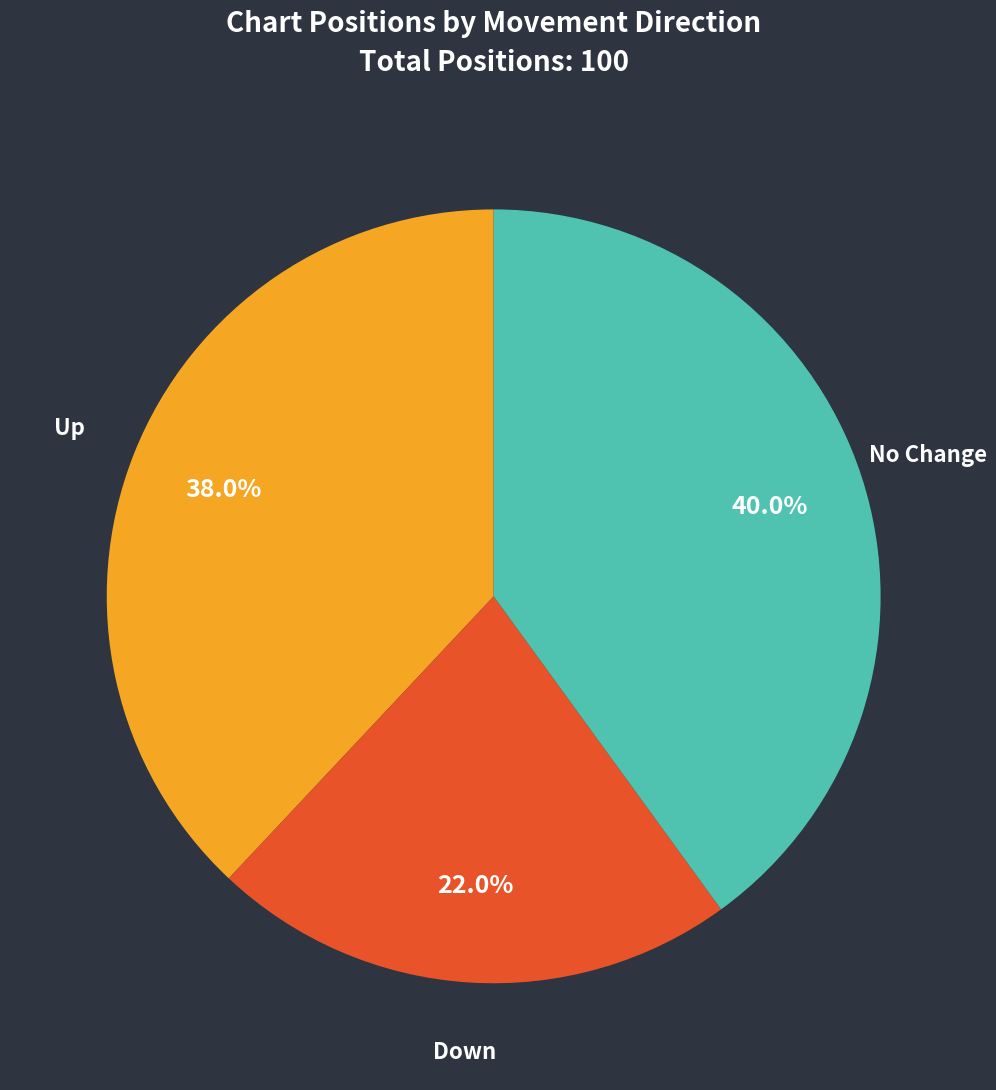

Does any single category account for the majority?

No